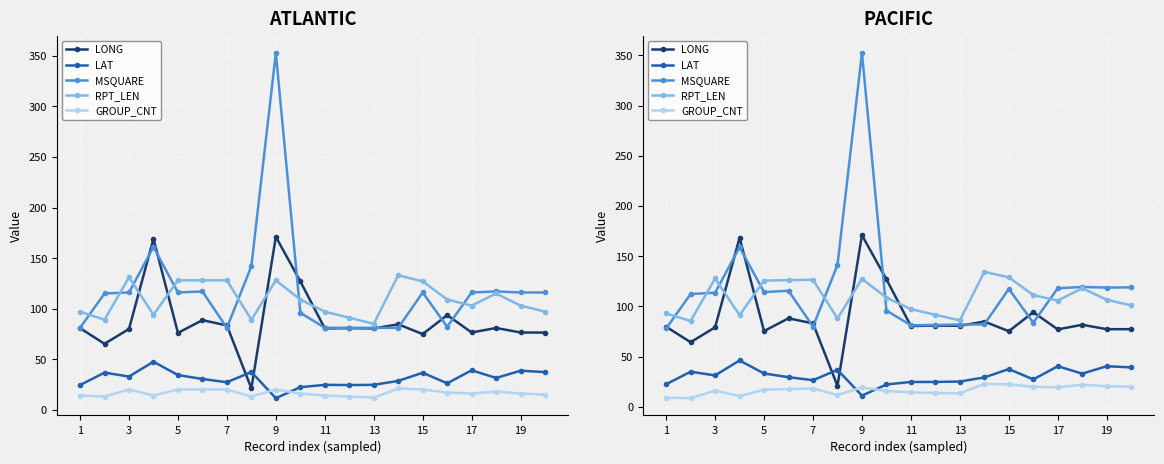

How many intersections are there between RPT_LEN and MSQUARE?

7